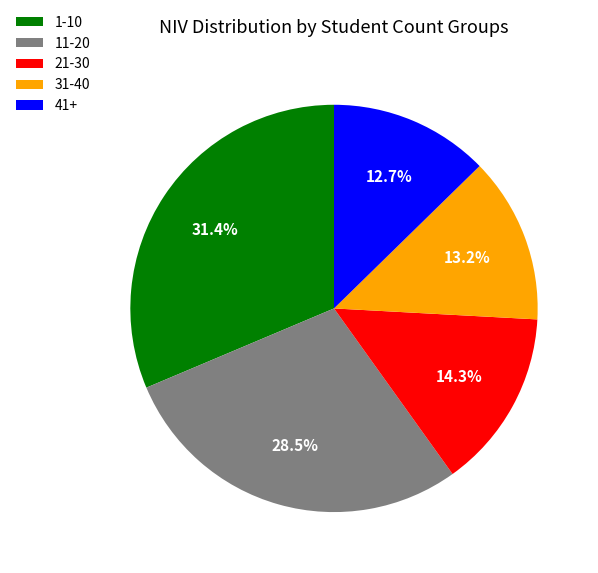

Approximately how many times larger is the value at 1-10 compared to 41+?

2.5